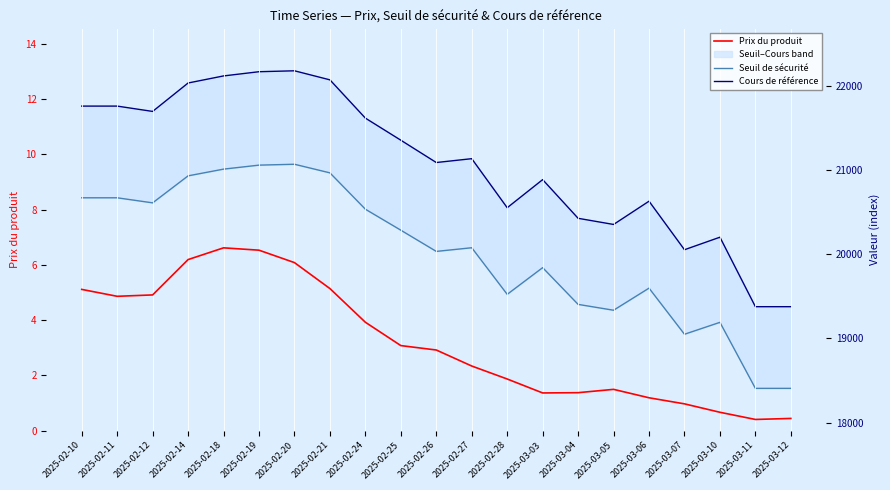

At which category is the sum across all series the highest?

2025-02-20